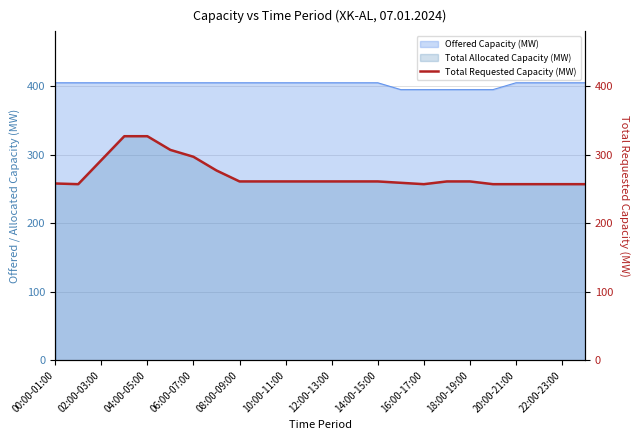

True or false: Total Allocated Capacity (MW) and Offered Capacity (MW) cross at least once.

False